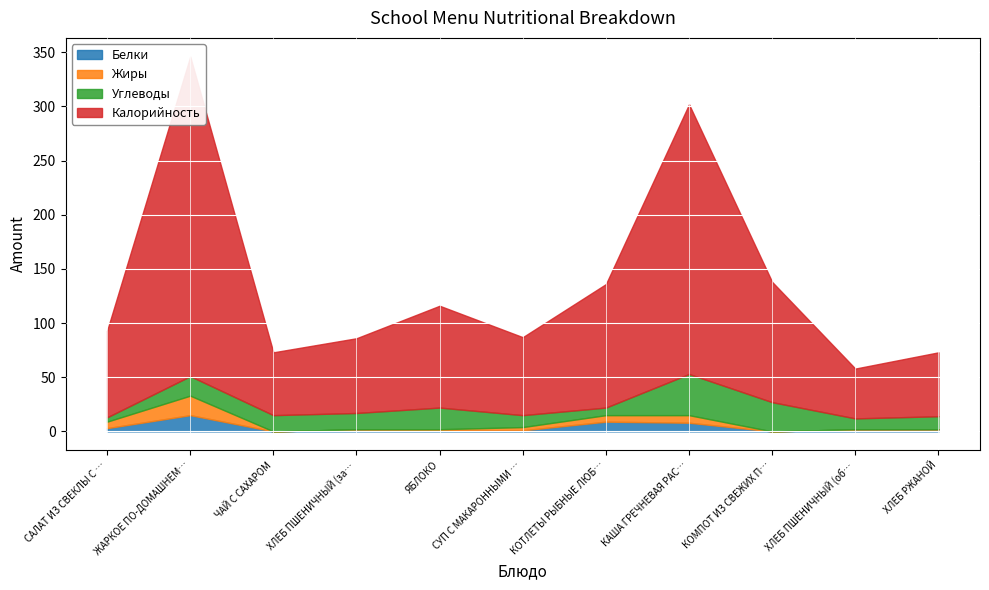

What is the label of the 11th point from the left?

ХЛЕБ РЖАНОЙ